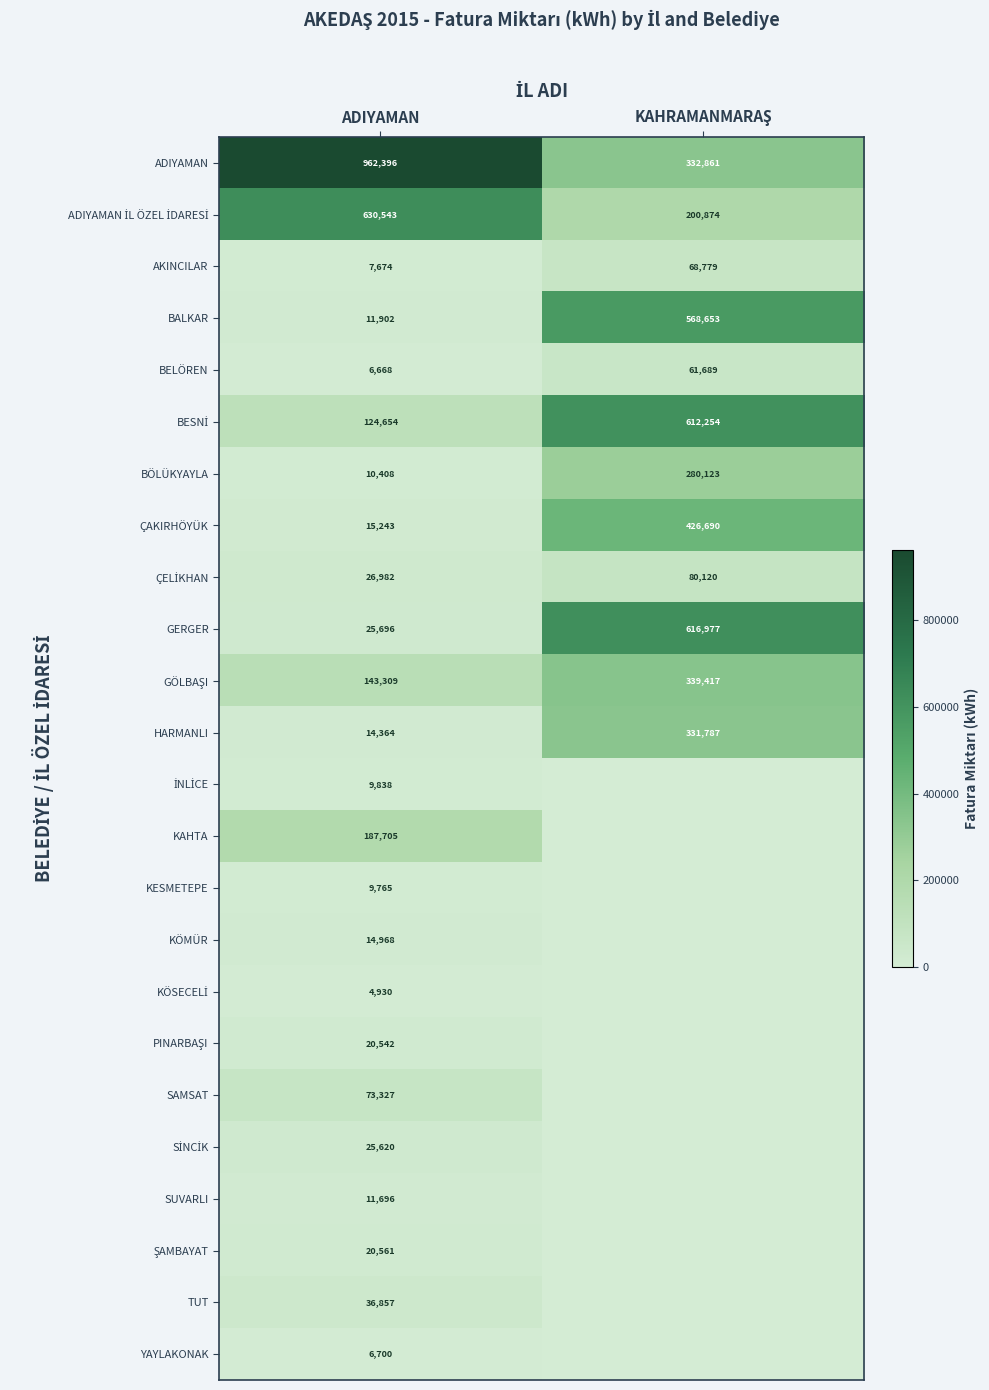

What is the difference between the highest and lowest values at ADIYAMAN?

957466